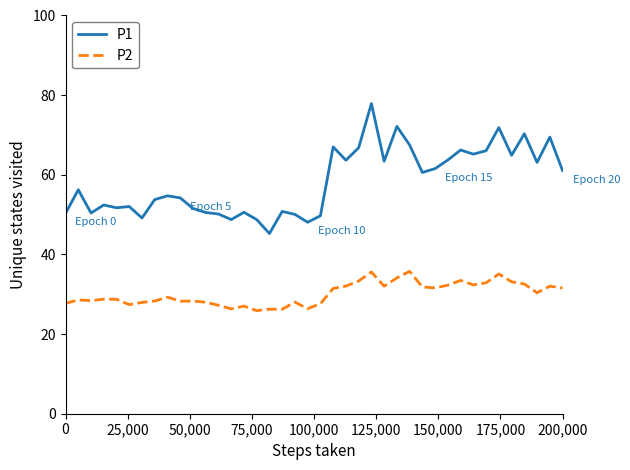

Rank the series by their average value, from highest to lowest.

P1, P2